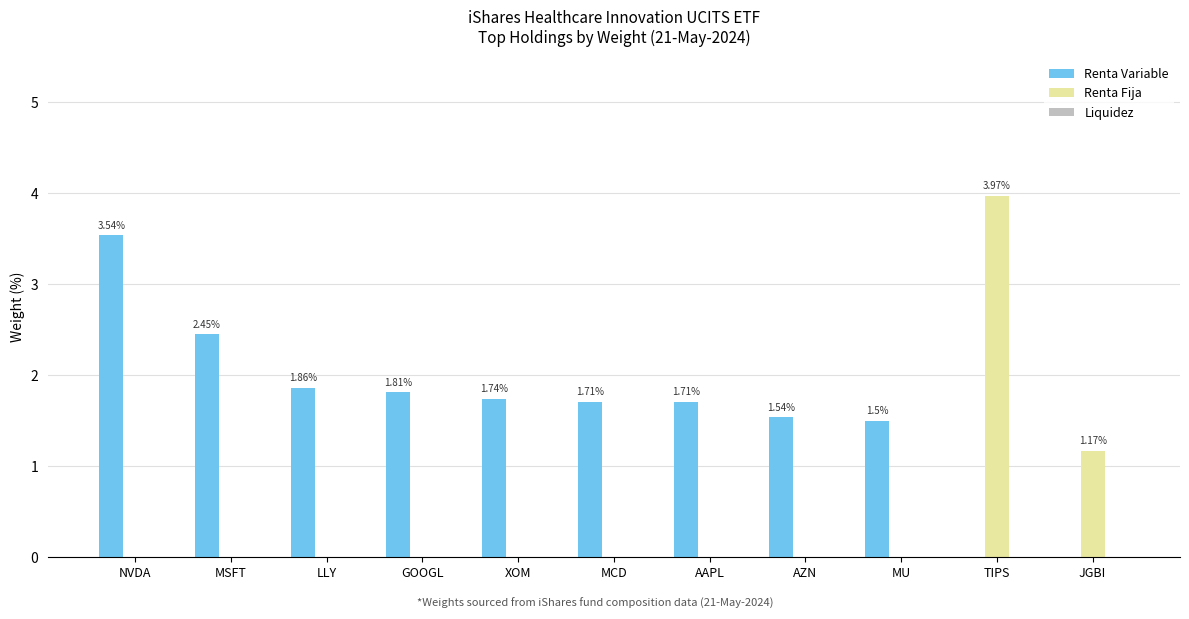

Where is Renta Fija nearest to the value 1?

JGBI